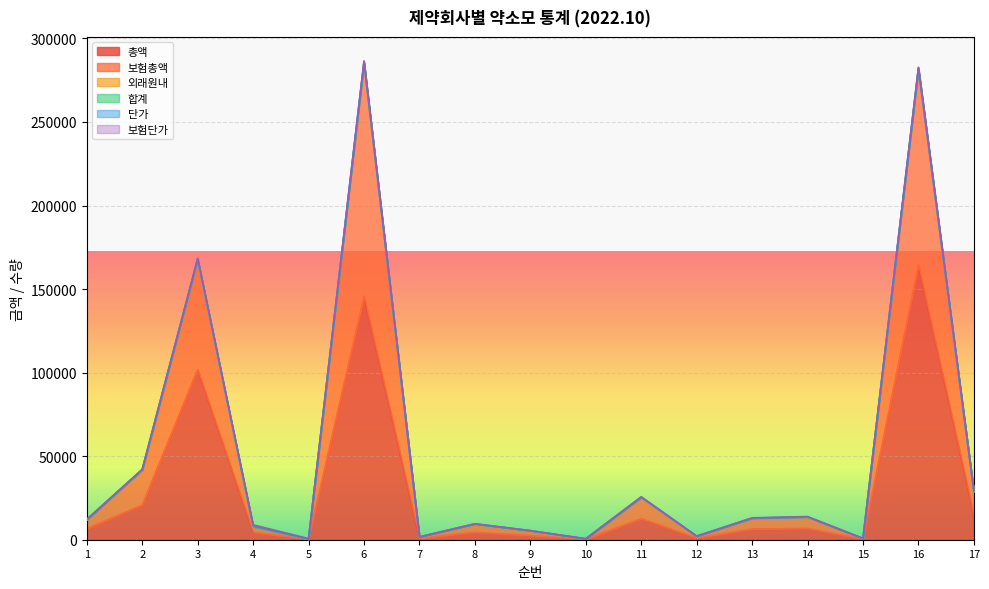

The 총액 series shows 1751 at 12. True or false?

False